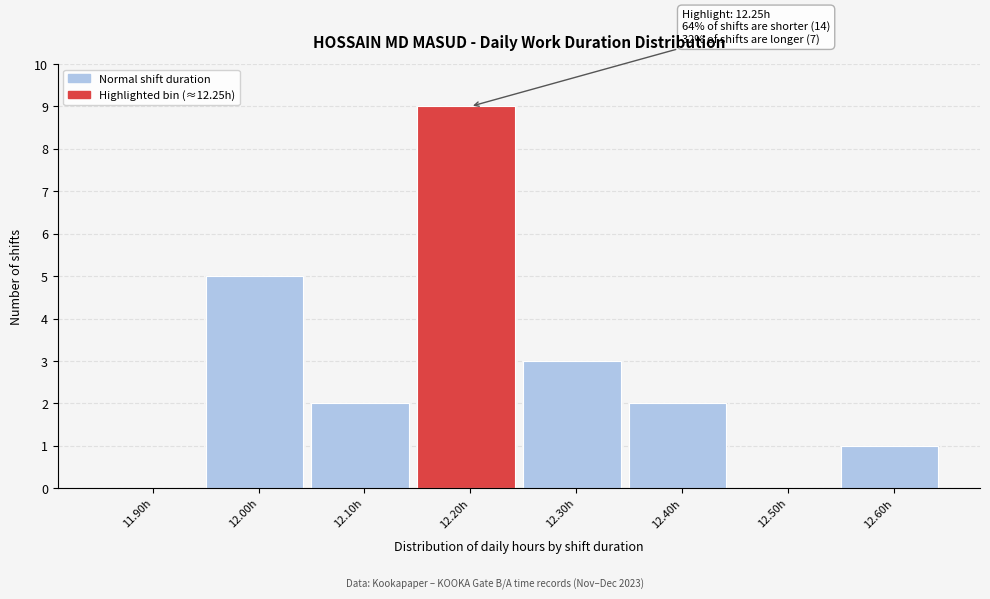

Reading left to right, transcribe all the data shown in this chart.

11.90h=0	12.00h=5	12.10h=2	12.20h=9	12.30h=3	12.40h=2	12.50h=0	12.60h=1